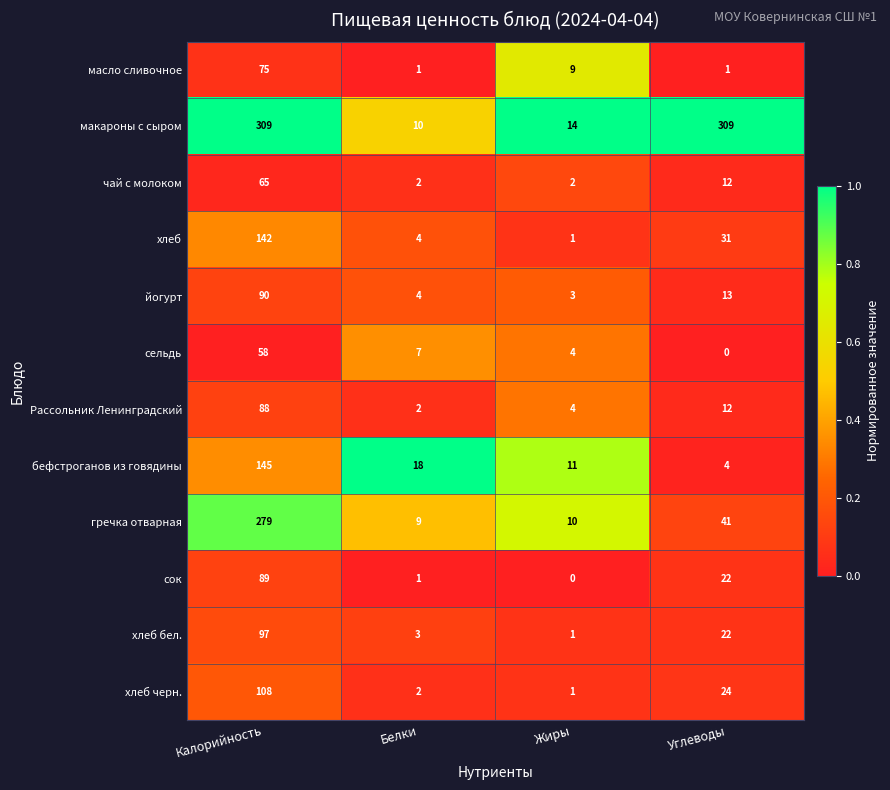

Which series has the largest total across all categories?

макароны с сыром